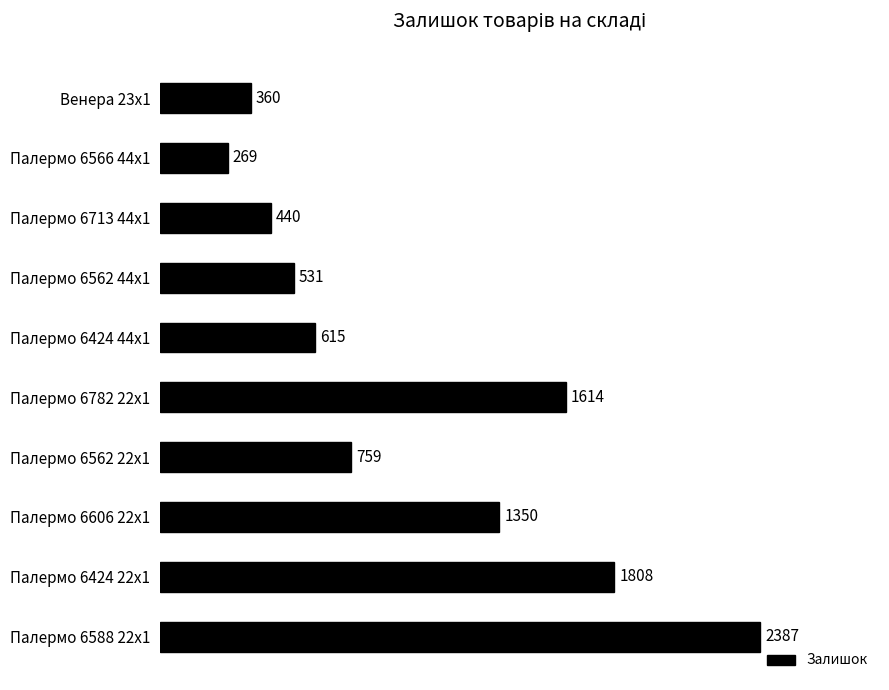

What is the smallest value displayed?

269